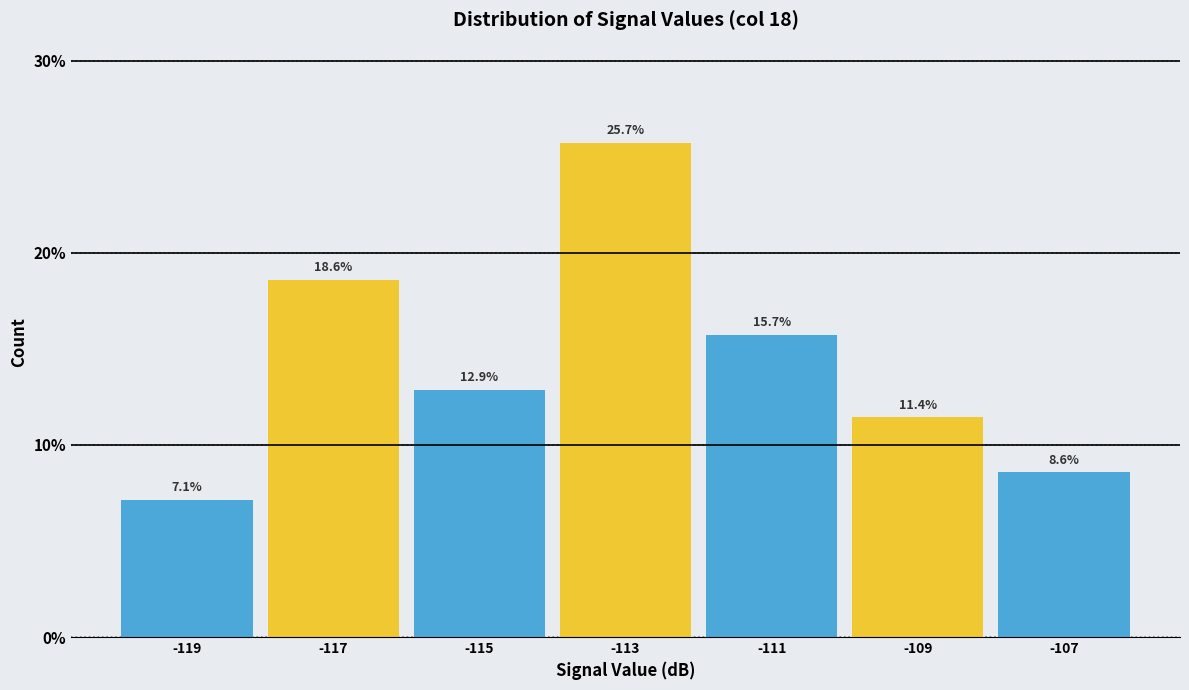

Reading left to right, transcribe this chart: for each bar, give the range it covers on the x-axis and its height.

-120 to -118: 7.1
-118 to -116: 18.6
-116 to -114: 12.9
-114 to -112: 25.7
-112 to -110: 15.7
-110 to -108: 11.4
-108 to -106: 8.6